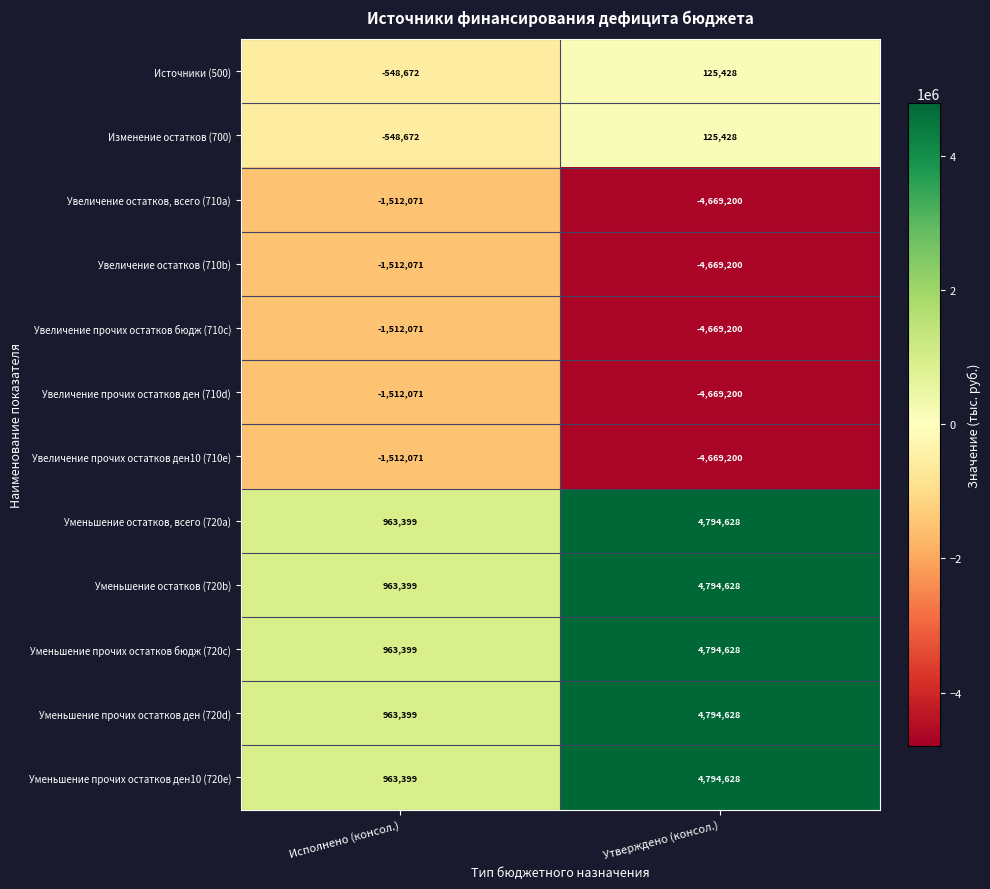

What is the spread (max minus min) of values at Исполнено (консол.)?

2475470